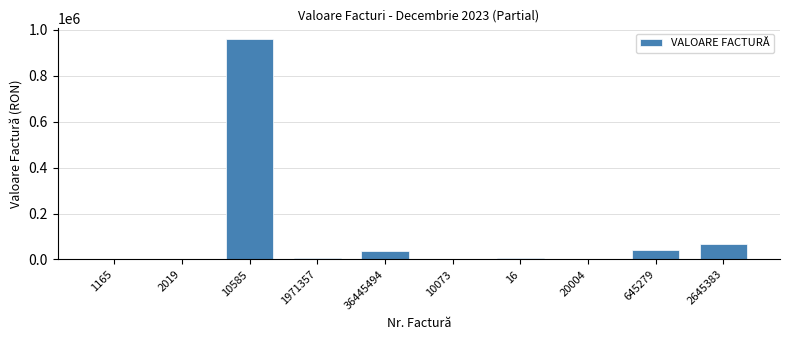

At which label does the data first exceed 5754?

10585